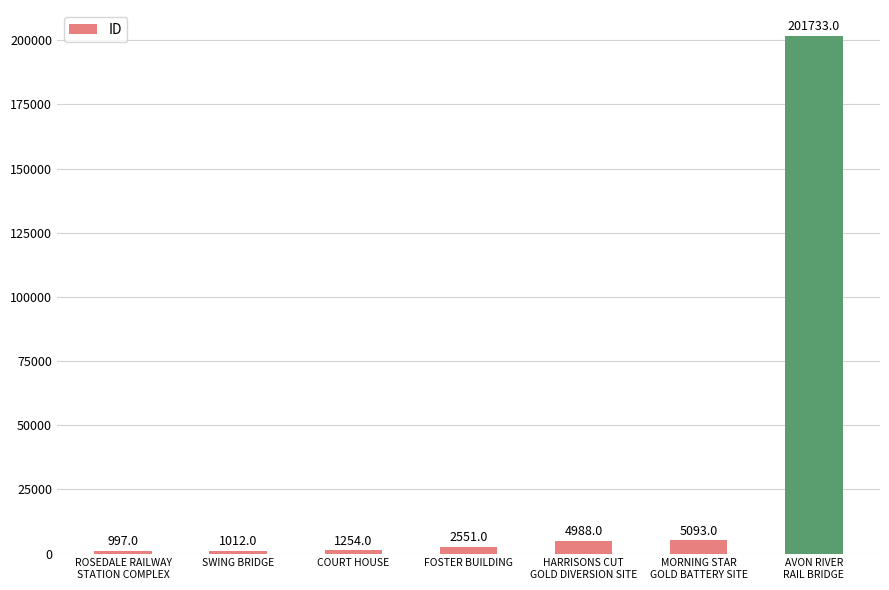

What position from the right is HARRISONS CUT
GOLD DIVERSION SITE?

3